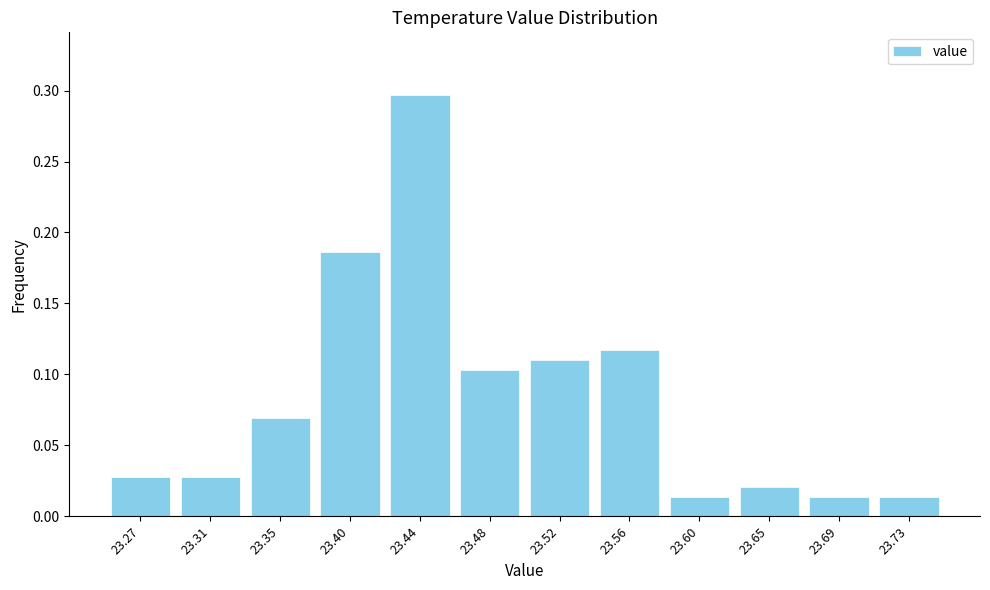

Reading left to right, transcribe this chart: for each bar, give the range it covers on the x-axis and its height. Neither the bar edges nor the heights are printed on the chart, so give them approximately, as read against the axes.

23.250 to 23.290: 0.030
23.290 to 23.335: 0.030
23.335 to 23.375: 0.070
23.375 to 23.415: 0.185
23.415 to 23.460: 0.295
23.460 to 23.500: 0.105
23.500 to 23.540: 0.110
23.540 to 23.585: 0.115
23.585 to 23.625: 0.015
23.625 to 23.665: 0.020
23.665 to 23.710: 0.015
23.710 to 23.750: 0.015